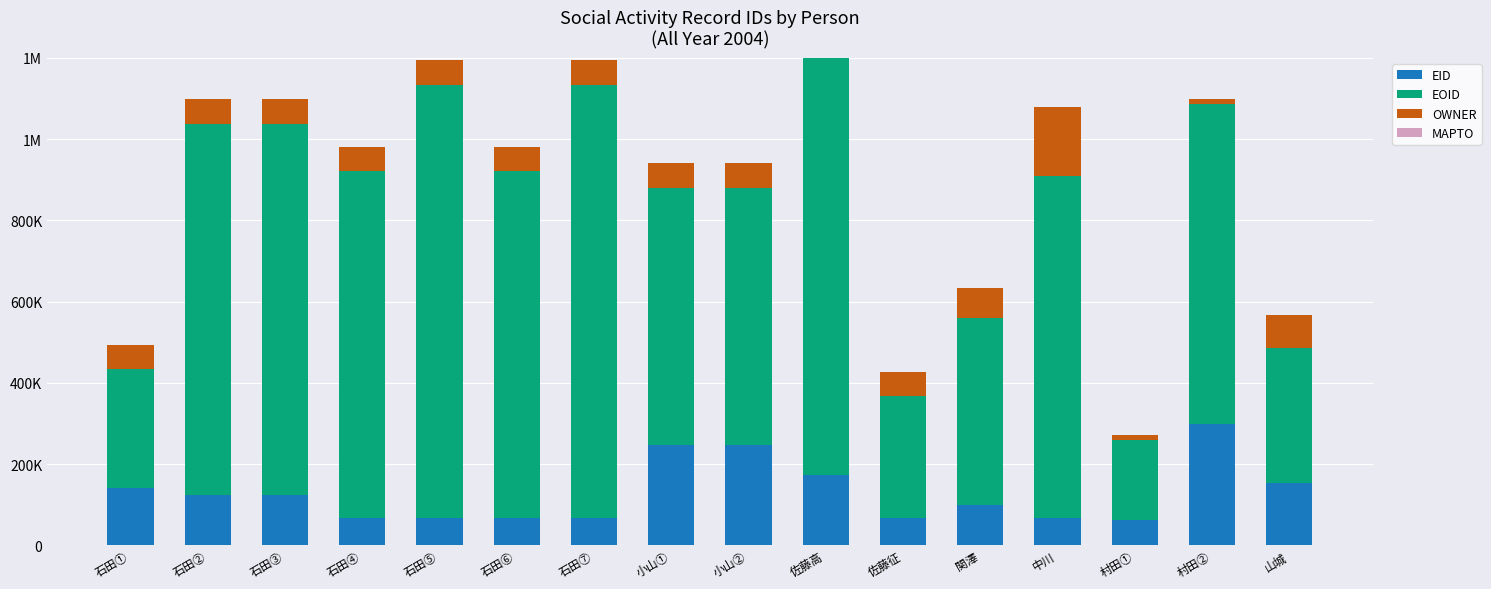

What position from the left is 石田①?

1